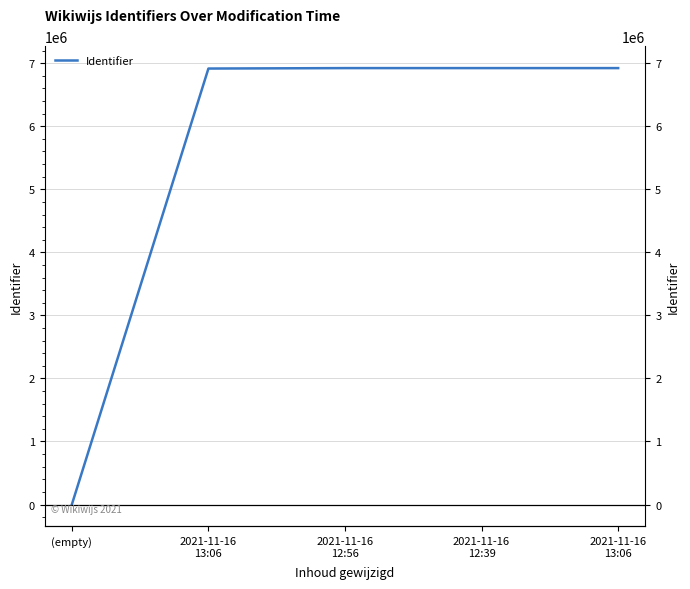

Approximately how many times larger is the value at 2021-11-16
12:39 compared to 2021-11-16
13:06?

1.0